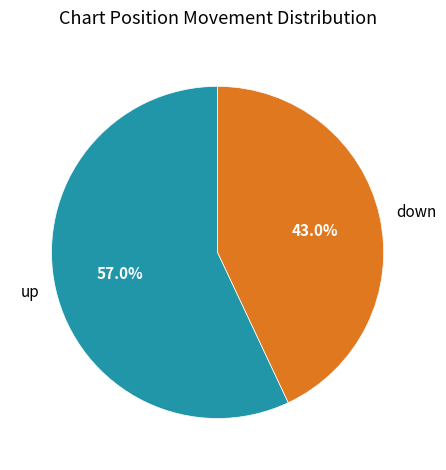

What is the majority slice?

up